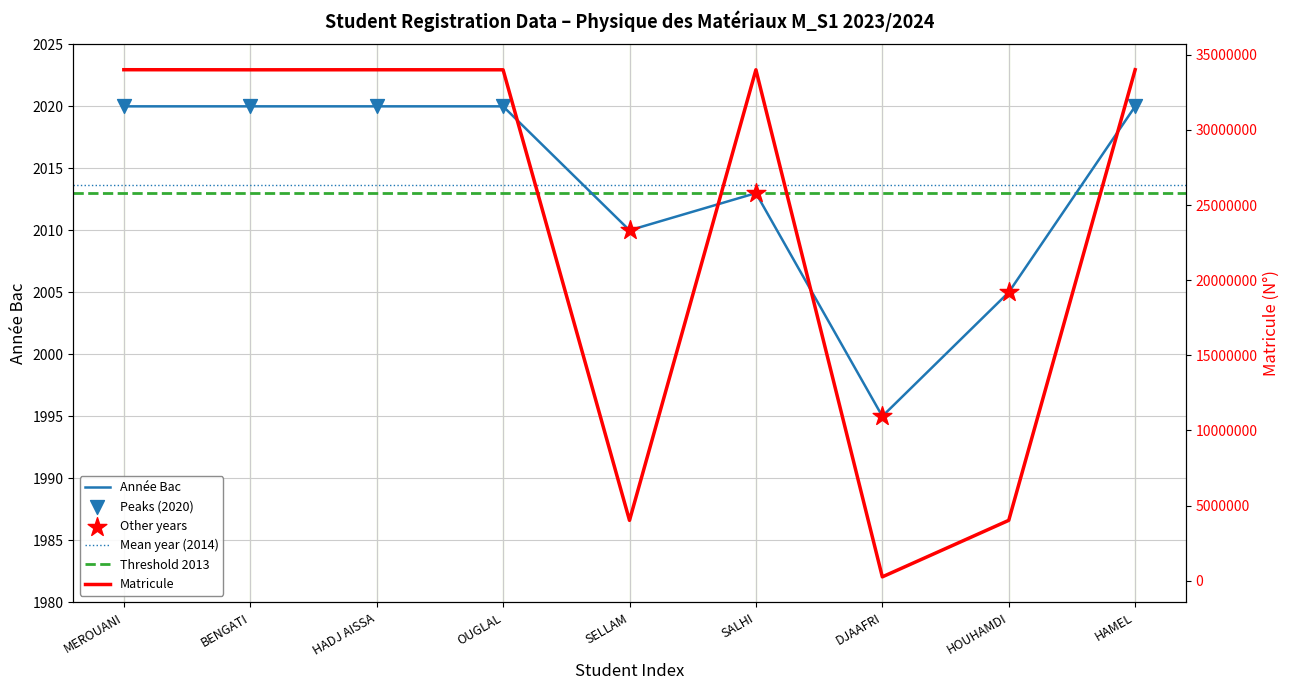

Approximately how many times larger is the value at SALHI compared to MEROUANI?

1.0